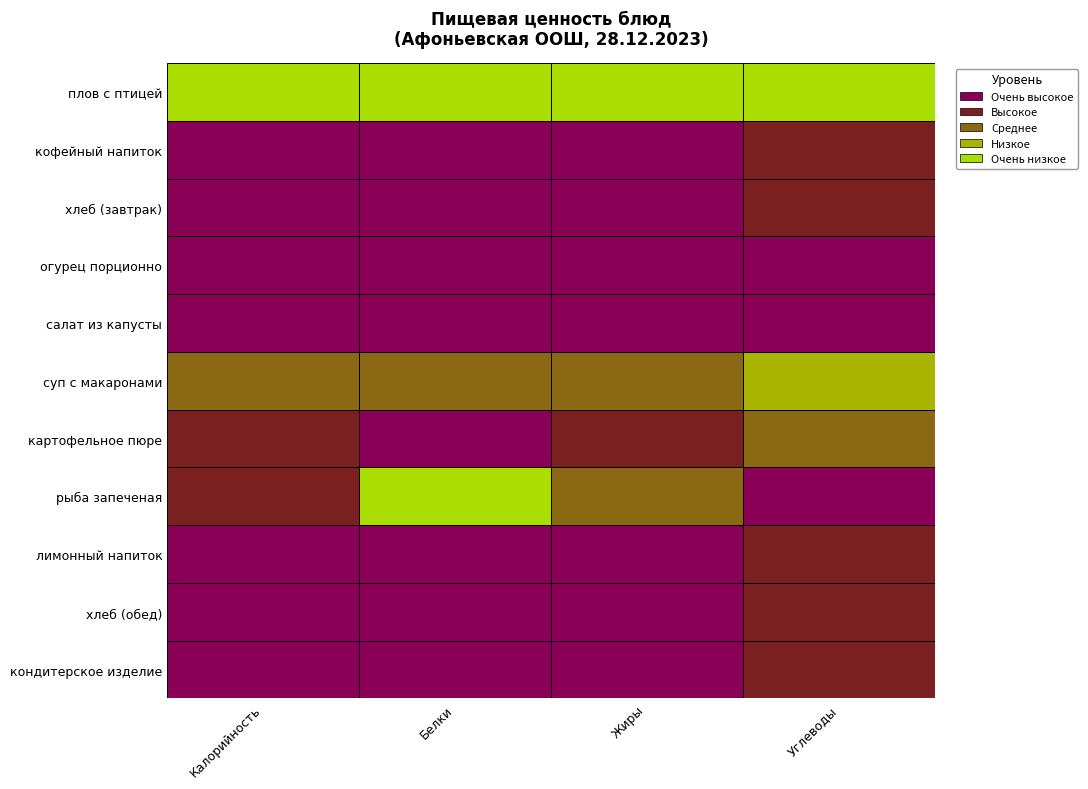

Which series has the largest total across all categories?

Калорийность